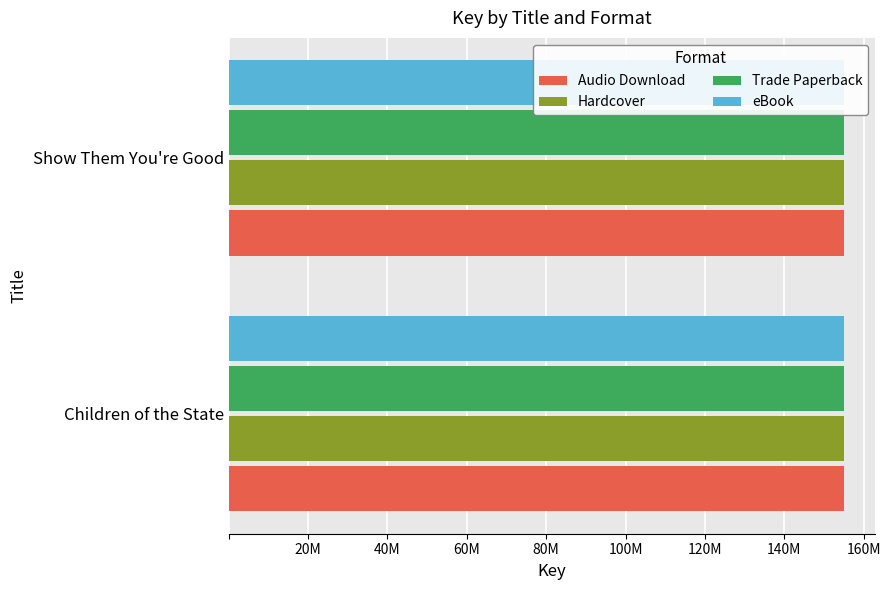

Which series has the largest range (max minus min)?

Audio Download